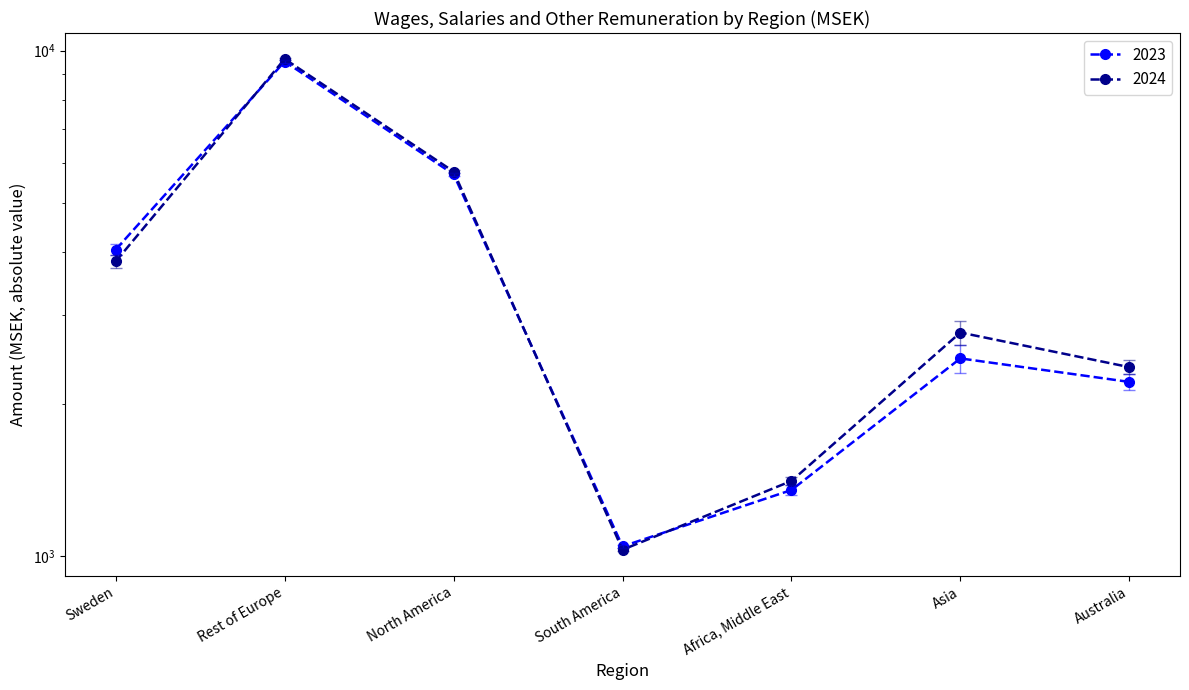

The value of 2024 at Asia is 2769. True or false?

True